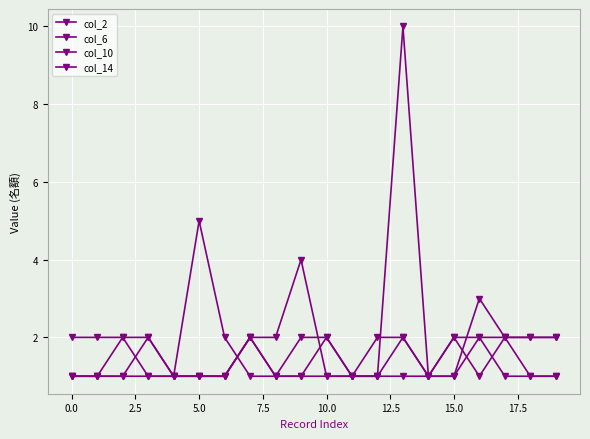

How many categories are shown in the chart?

20